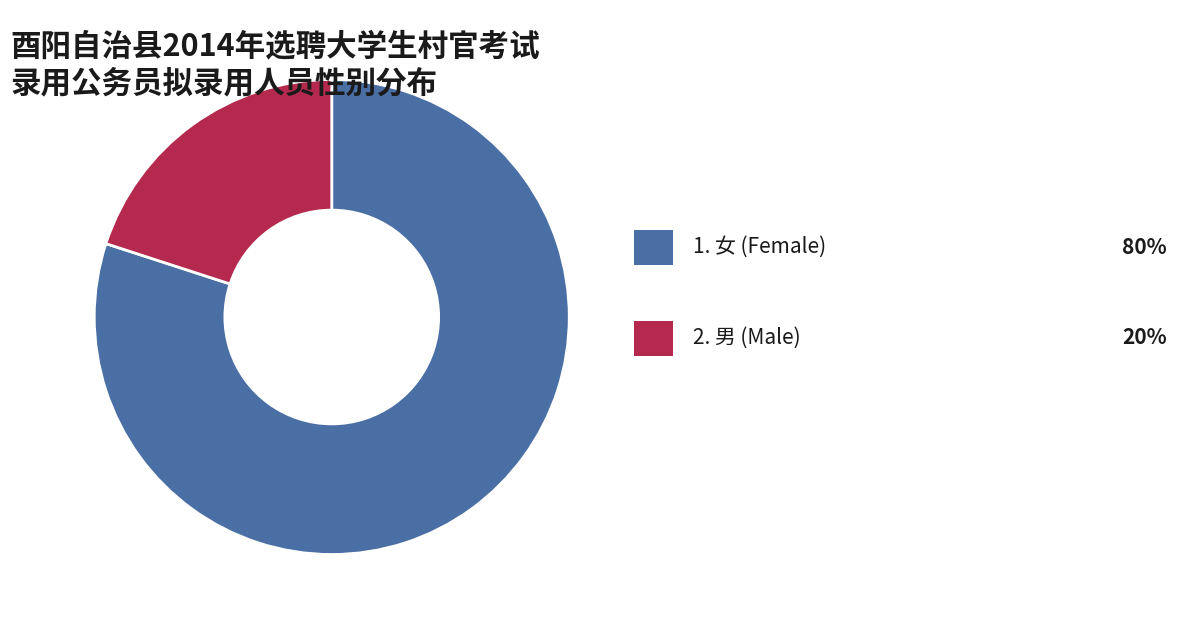

Is there a majority slice in this chart?

Yes